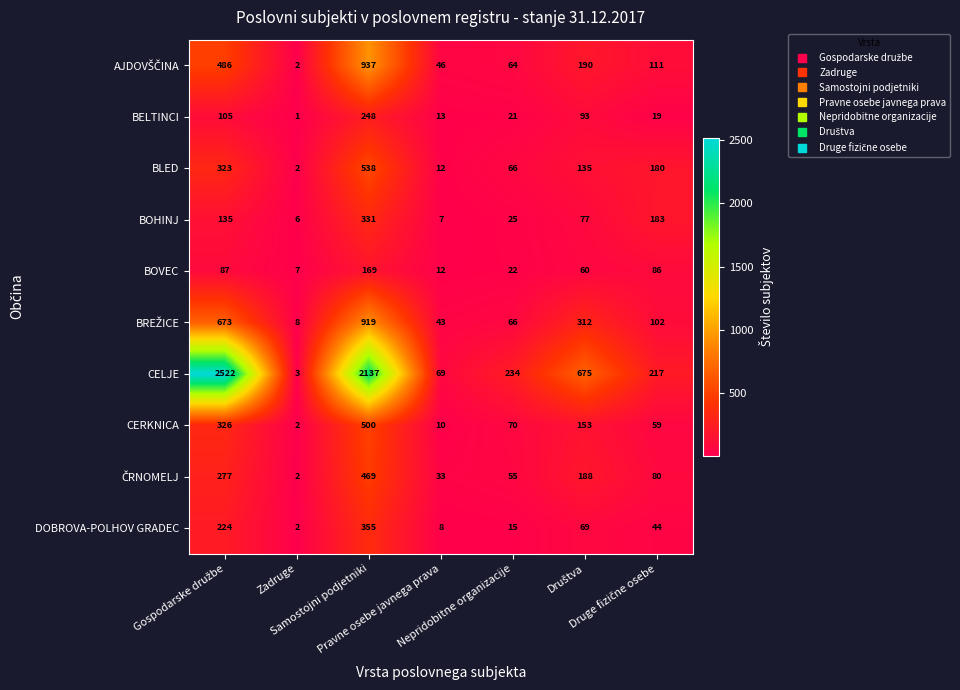

Which series has the widest spread of values?

CELJE